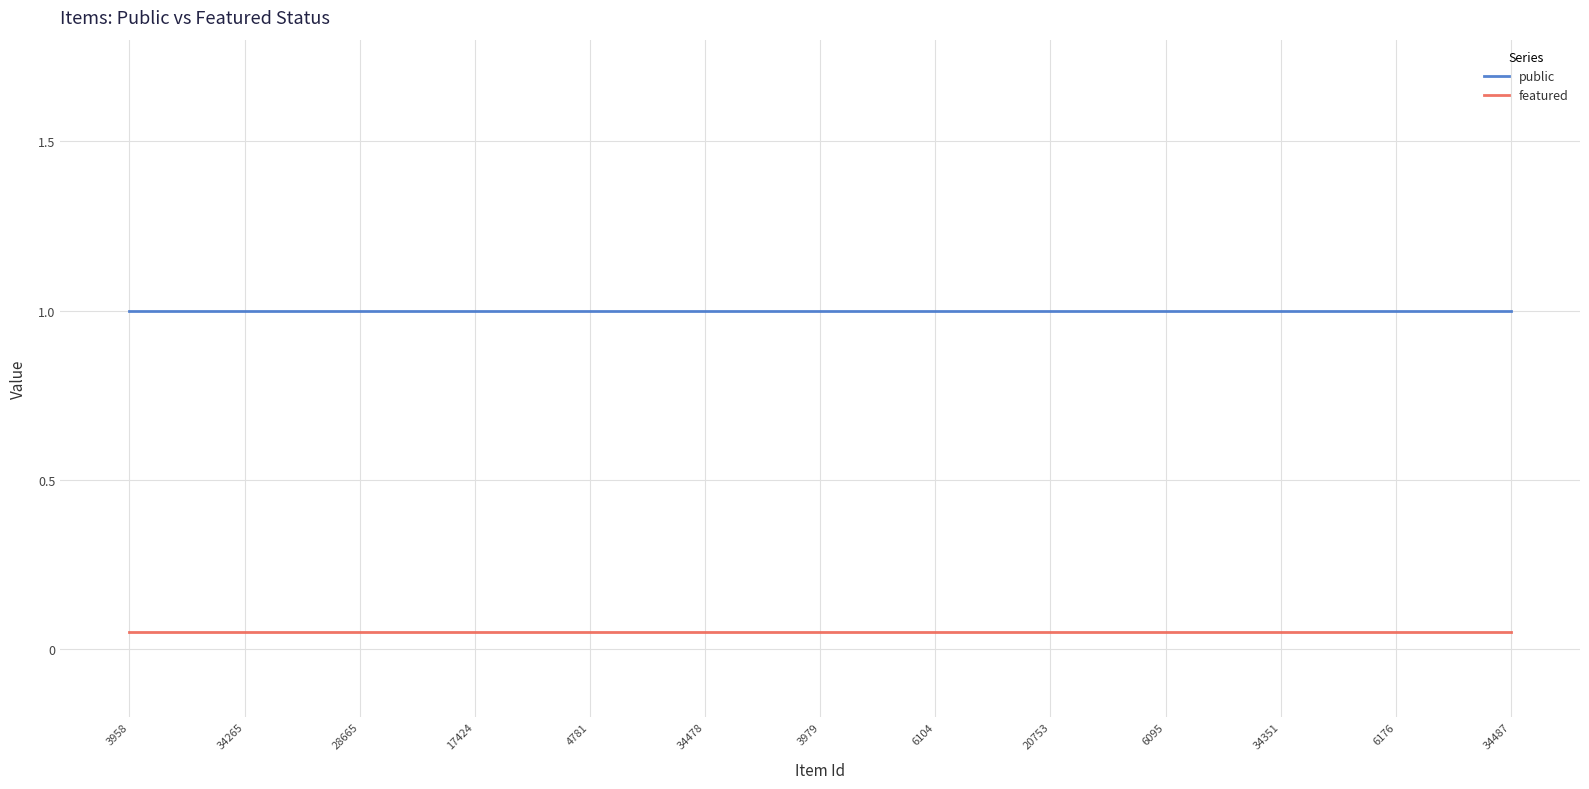

What is the maximum value shown in the chart?

1.0